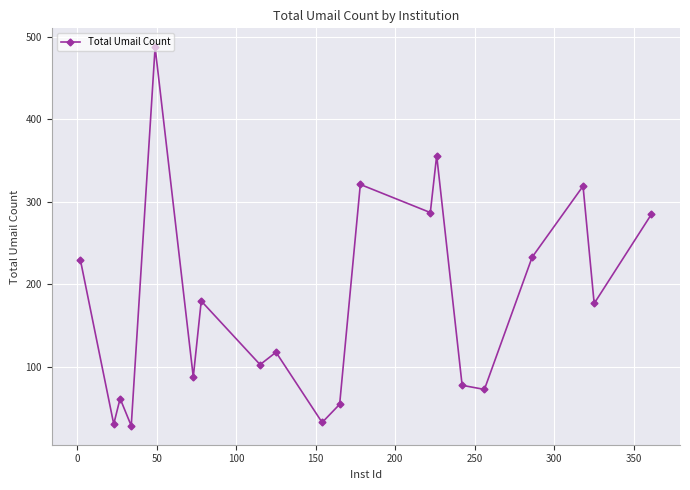

What is the value of the 7th point from the left?

180